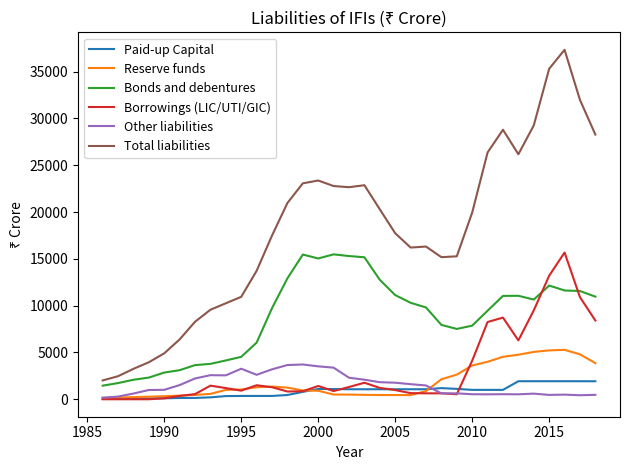

What is the minimum value for Bonds and debentures?

1453